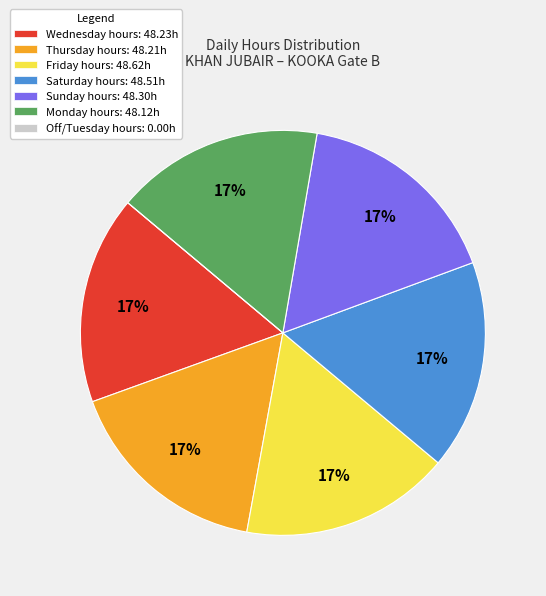

Does any single category account for the majority?

No